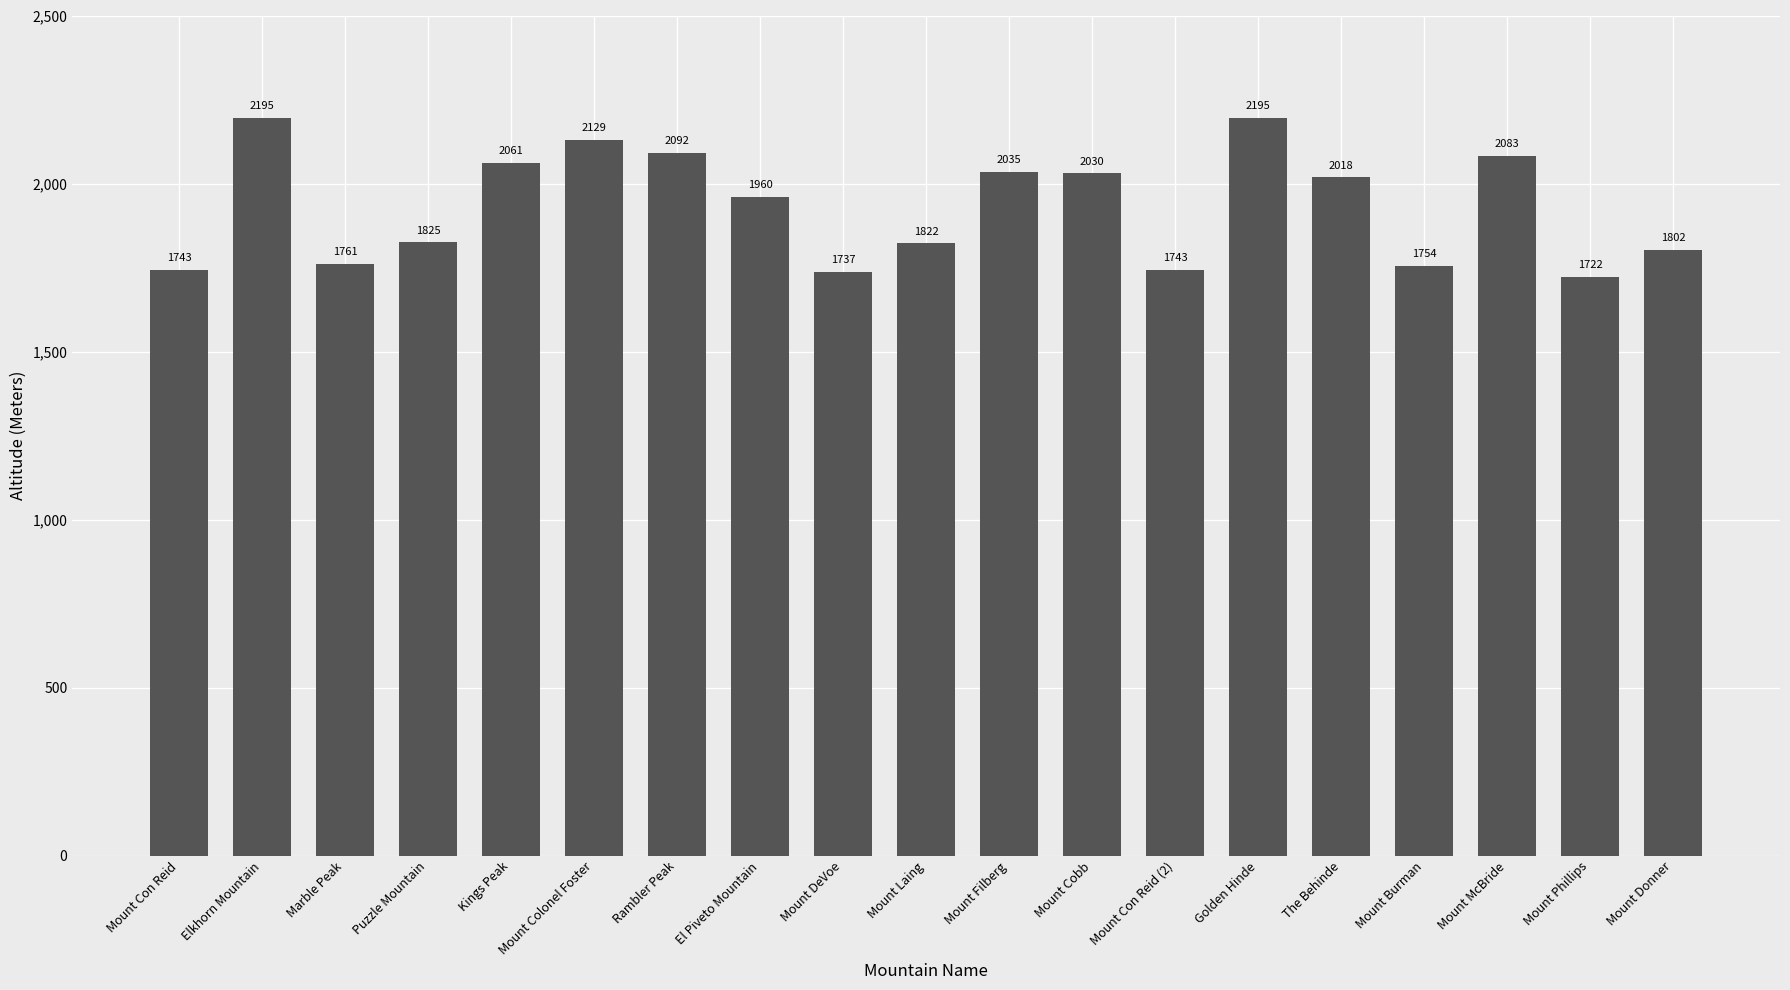

Where does the data first go above 1960?

Elkhorn Mountain